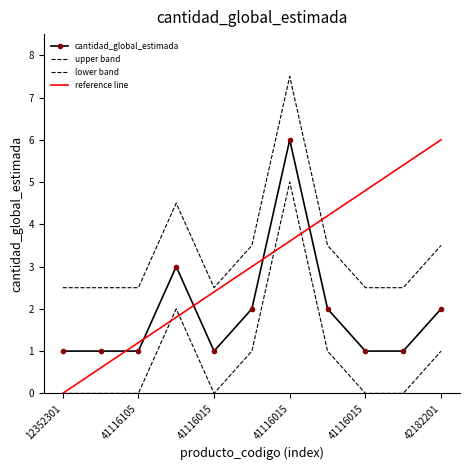

Rank the categories by value from lowest to highest.

12352301, 41116105, 41116105, 41116015, 41116015, 85121504, 41116015, 41116015, 42182201, 41116105, 41116015